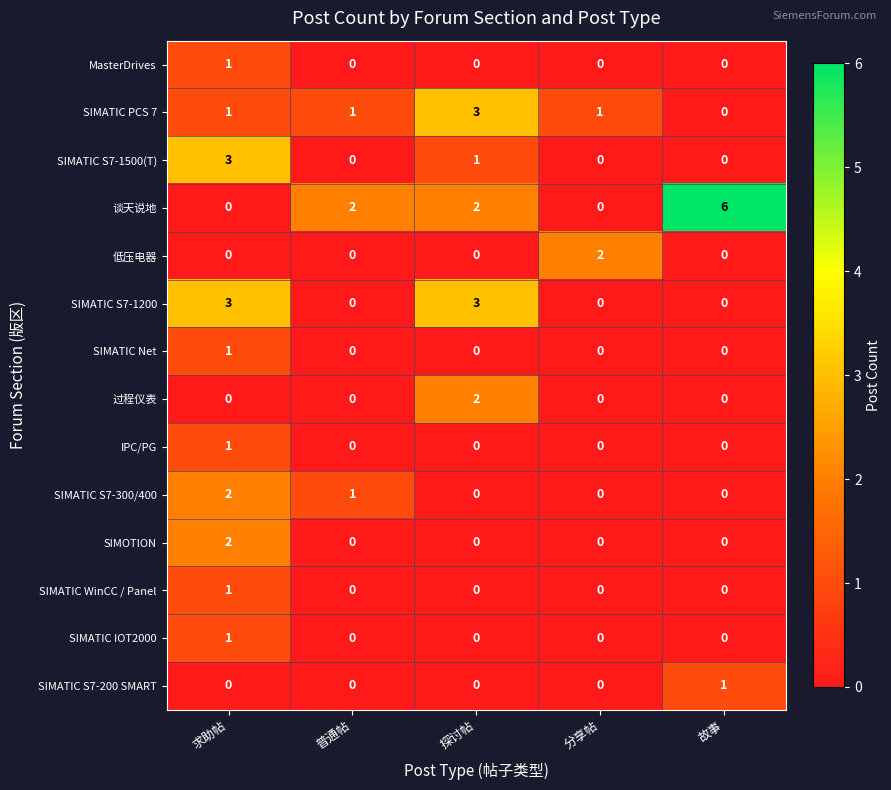

Between 求助帖 and 故事, which series saw the biggest shift?

谈天说地